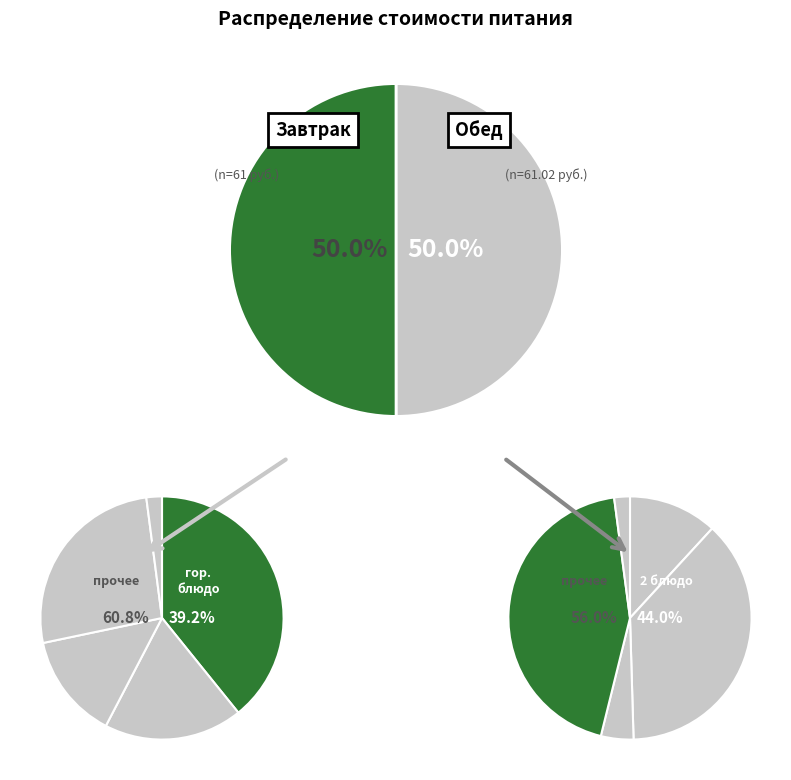

Is it true that Обед is 50% of the pie?

True